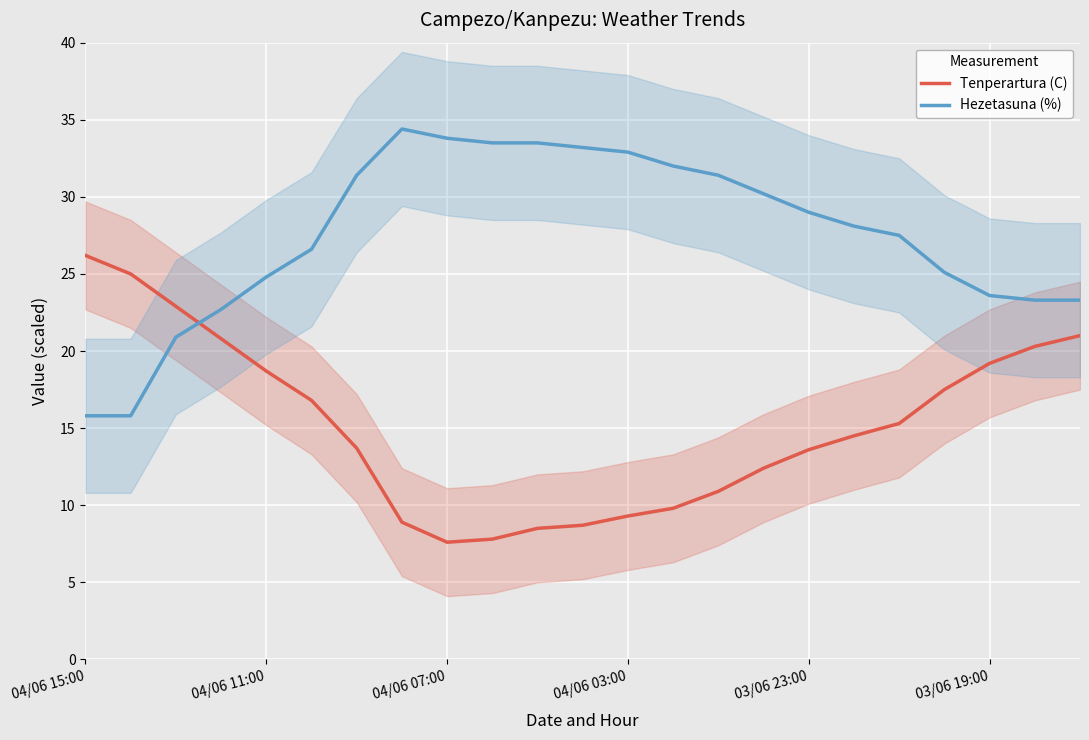

What is the minimum value shown in the chart?

7.6